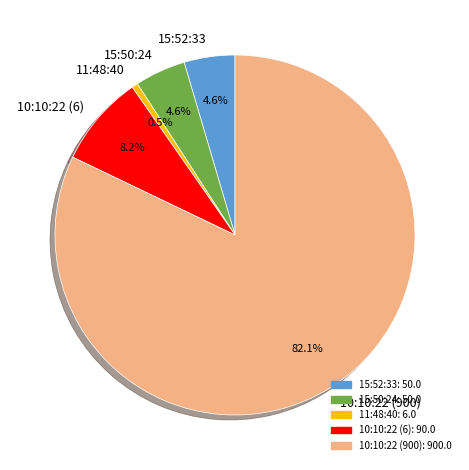

Which category has the smallest portion of the pie?

11:48:40